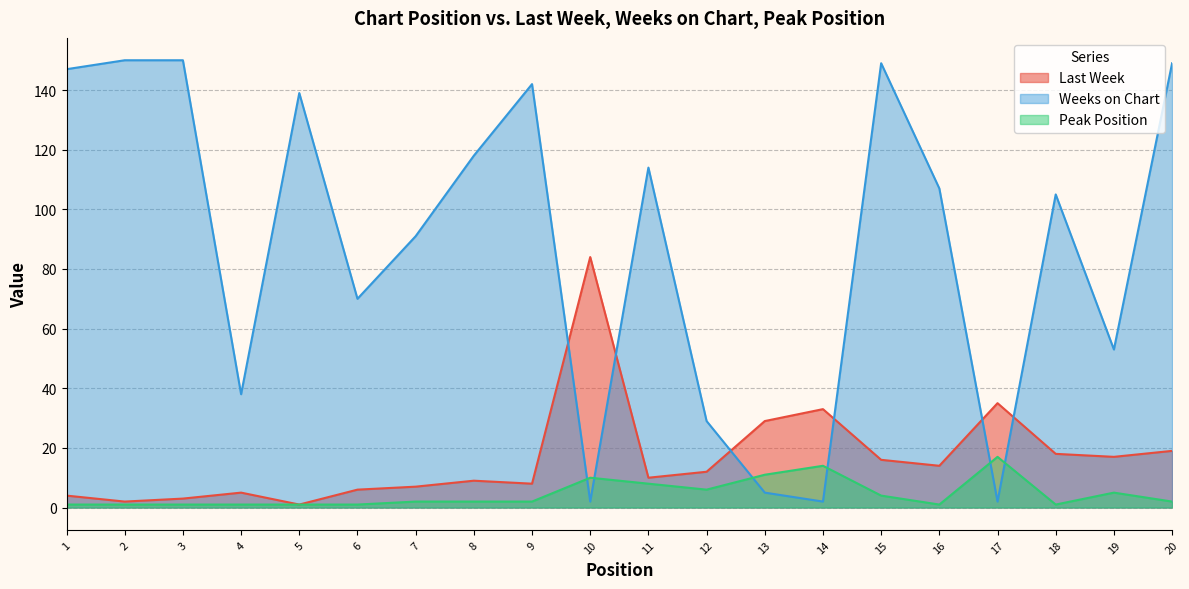

List the labels in order of Weeks on Chart value, smallest first.

10, 14, 17, 13, 12, 4, 19, 6, 7, 18, 16, 11, 8, 5, 9, 1, 15, 20, 2, 3